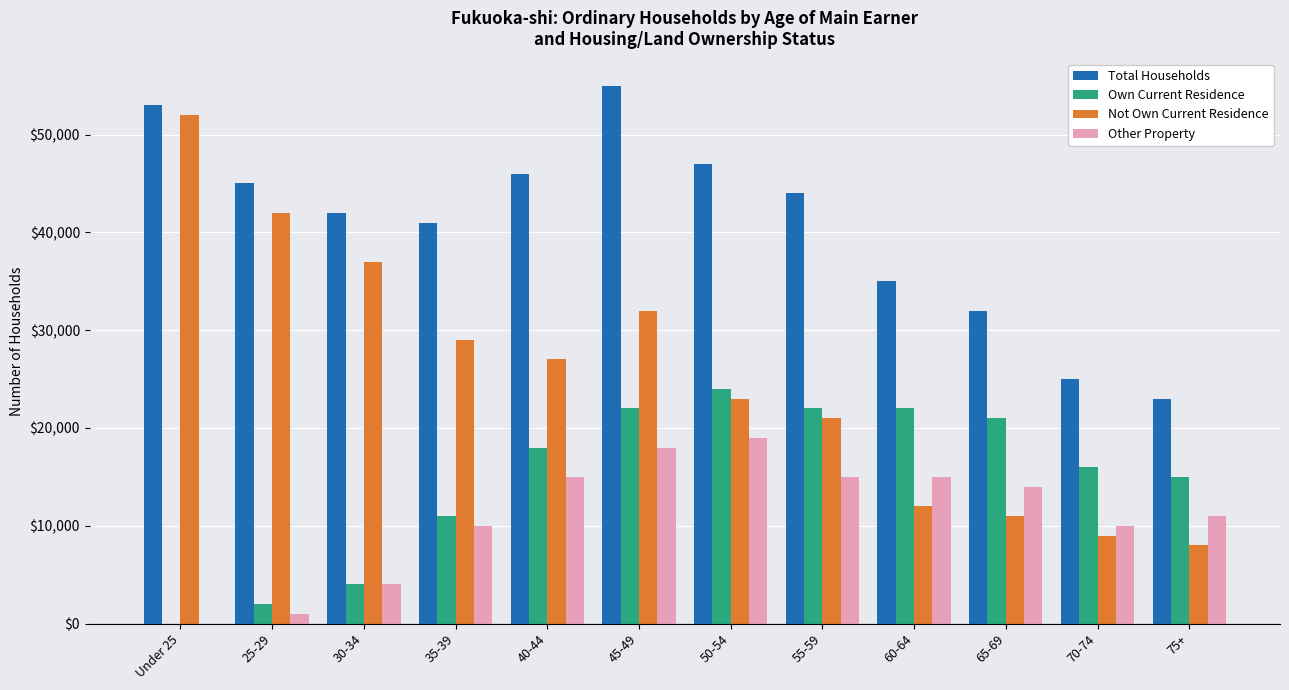

What value does the Own Current Residence series have at 45-49, to the nearest 10?

22000